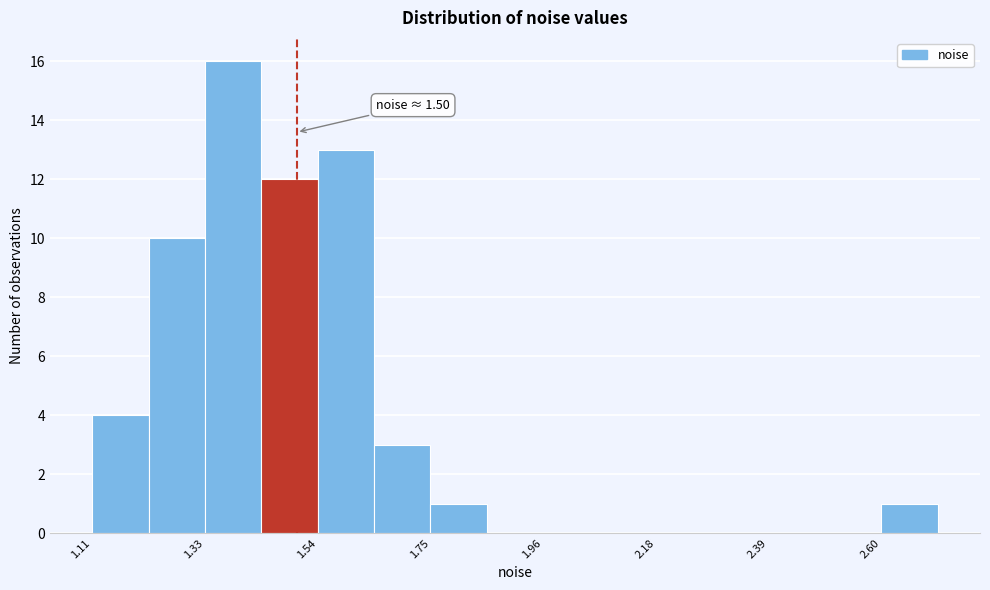

Read against the x-axis, roughly where is the centre of the tallest bar?

1.40